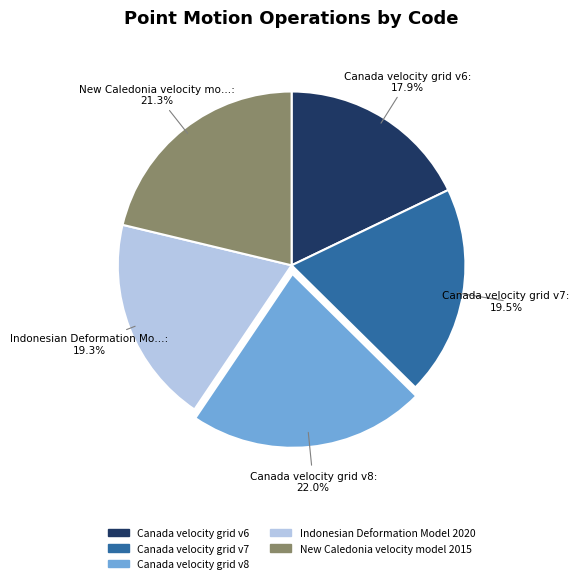

How many segments does this pie chart have?

5